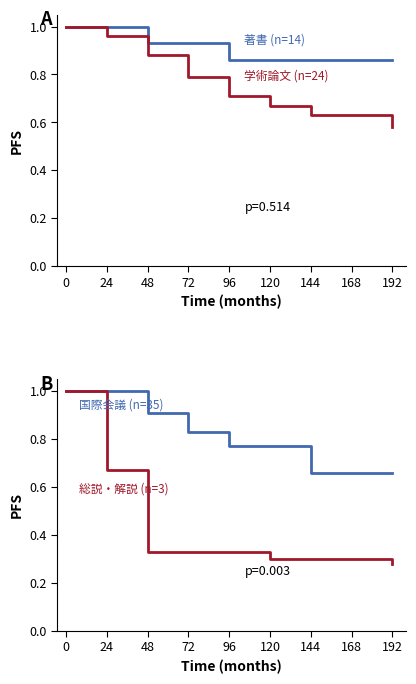

The 総説・解説 (n=3) series shows 1.7 at 0. True or false?

False